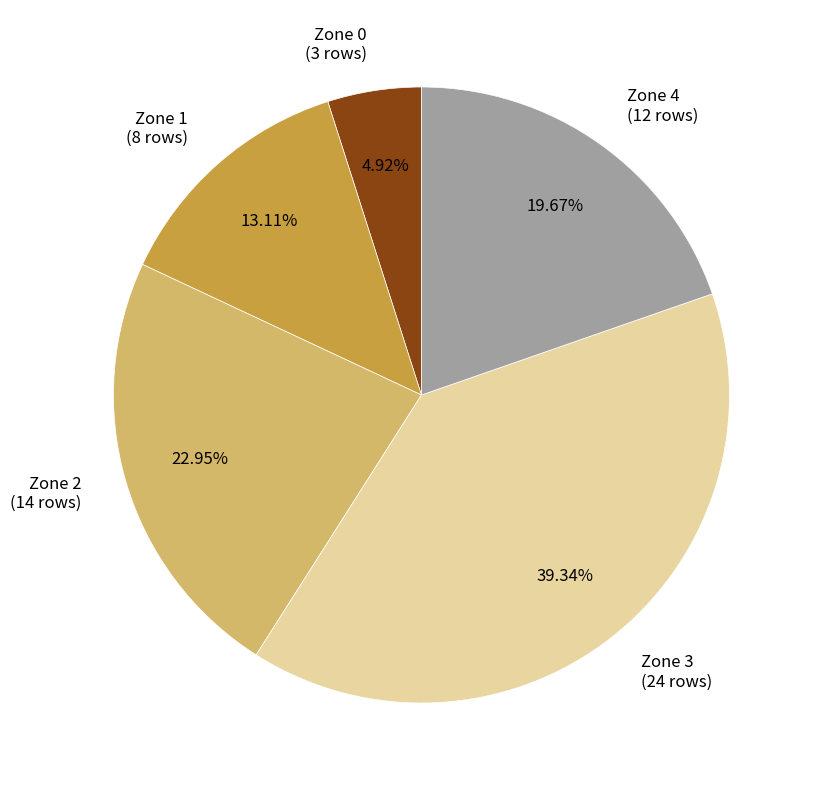

Rank the categories by value from highest to lowest.

Zone 3, Zone 2, Zone 4, Zone 1, Zone 0